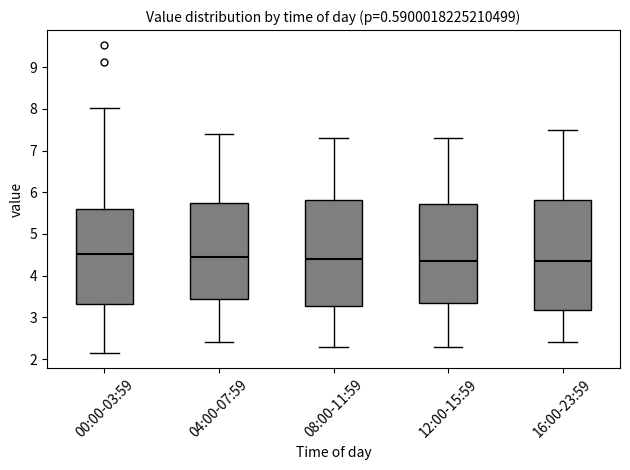

Reading left to right, transcribe this box plot: for each box, give where its median line is, the range the box spans, and where its two whiskers end, as read against the y-axis. The values are not printed on the chart, so give them approximately, as read against the axis.

00:00-03:59: median 4.5, box 3.3 to 5.6, whiskers 2.2 to 8.0
04:00-07:59: median 4.5, box 3.5 to 5.8, whiskers 2.4 to 7.4
08:00-11:59: median 4.4, box 3.3 to 5.8, whiskers 2.3 to 7.3
12:00-15:59: median 4.4, box 3.4 to 5.7, whiskers 2.3 to 7.3
16:00-23:59: median 4.4, box 3.2 to 5.8, whiskers 2.4 to 7.5